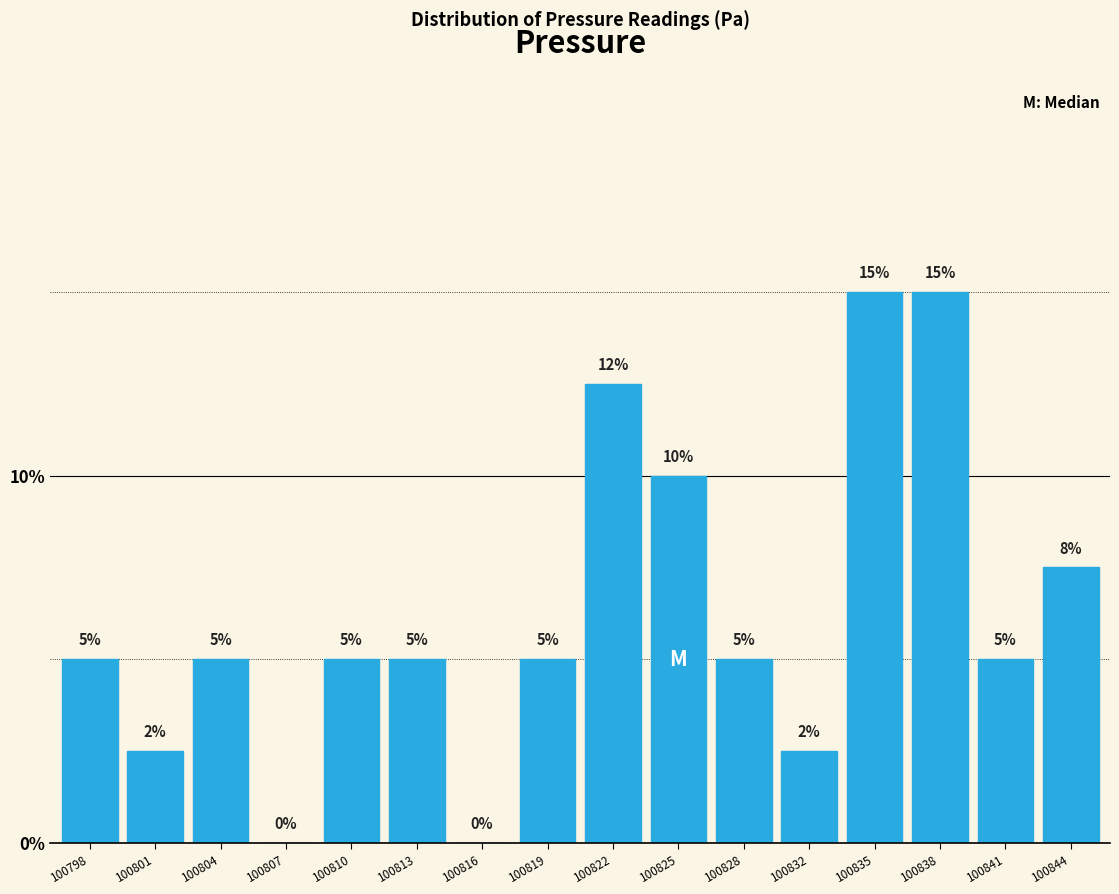

What is the sum of the values at 100819 and 100807?

5.0